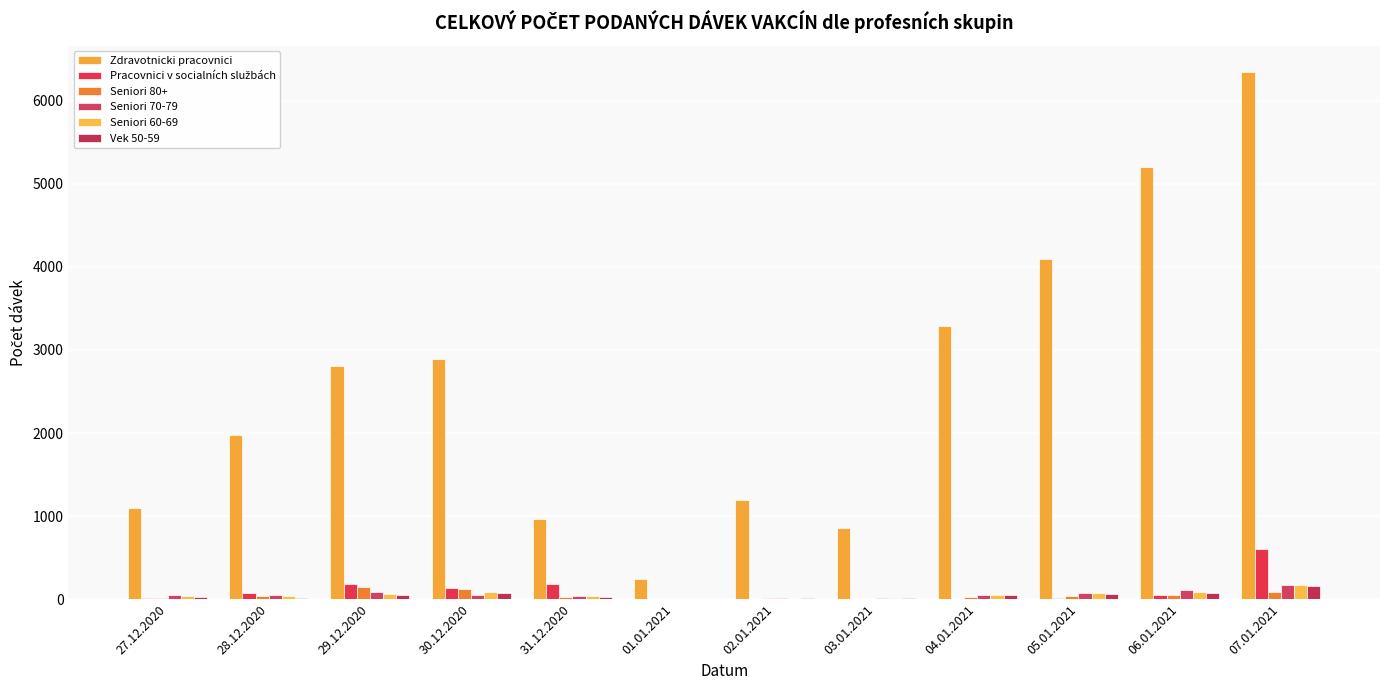

Reading right to left, list all the values displayed in this chart.

Zdravotnicki pracovnici: 07.01.2021=6348	06.01.2021=5205	05.01.2021=4095	04.01.2021=3286	03.01.2021=859	02.01.2021=1192	01.01.2021=246	31.12.2020=964	30.12.2020=2893	29.12.2020=2809	28.12.2020=1982	27.12.2020=1093
Pracovnici v socialních službách: 07.01.2021=601	06.01.2021=54	05.01.2021=11	04.01.2021=4	03.01.2021=3	02.01.2021=0	01.01.2021=3	31.12.2020=175	30.12.2020=127	29.12.2020=175	28.12.2020=74	27.12.2020=10
Seniori 80+: 07.01.2021=81	06.01.2021=48	05.01.2021=36	04.01.2021=22	03.01.2021=3	02.01.2021=8	01.01.2021=1	31.12.2020=25	30.12.2020=123	29.12.2020=148	28.12.2020=35	27.12.2020=16
Seniori 70-79: 07.01.2021=173	06.01.2021=110	05.01.2021=73	04.01.2021=48	03.01.2021=11	02.01.2021=8	01.01.2021=4	31.12.2020=32	30.12.2020=54	29.12.2020=89	28.12.2020=53	27.12.2020=43
Seniori 60-69: 07.01.2021=167	06.01.2021=87	05.01.2021=68	04.01.2021=50	03.01.2021=10	02.01.2021=6	01.01.2021=5	31.12.2020=32	30.12.2020=86	29.12.2020=61	28.12.2020=37	27.12.2020=32
Vek 50-59: 07.01.2021=162	06.01.2021=70	05.01.2021=60	04.01.2021=54	03.01.2021=7	02.01.2021=12	01.01.2021=2	31.12.2020=29	30.12.2020=72	29.12.2020=53	28.12.2020=15	27.12.2020=25